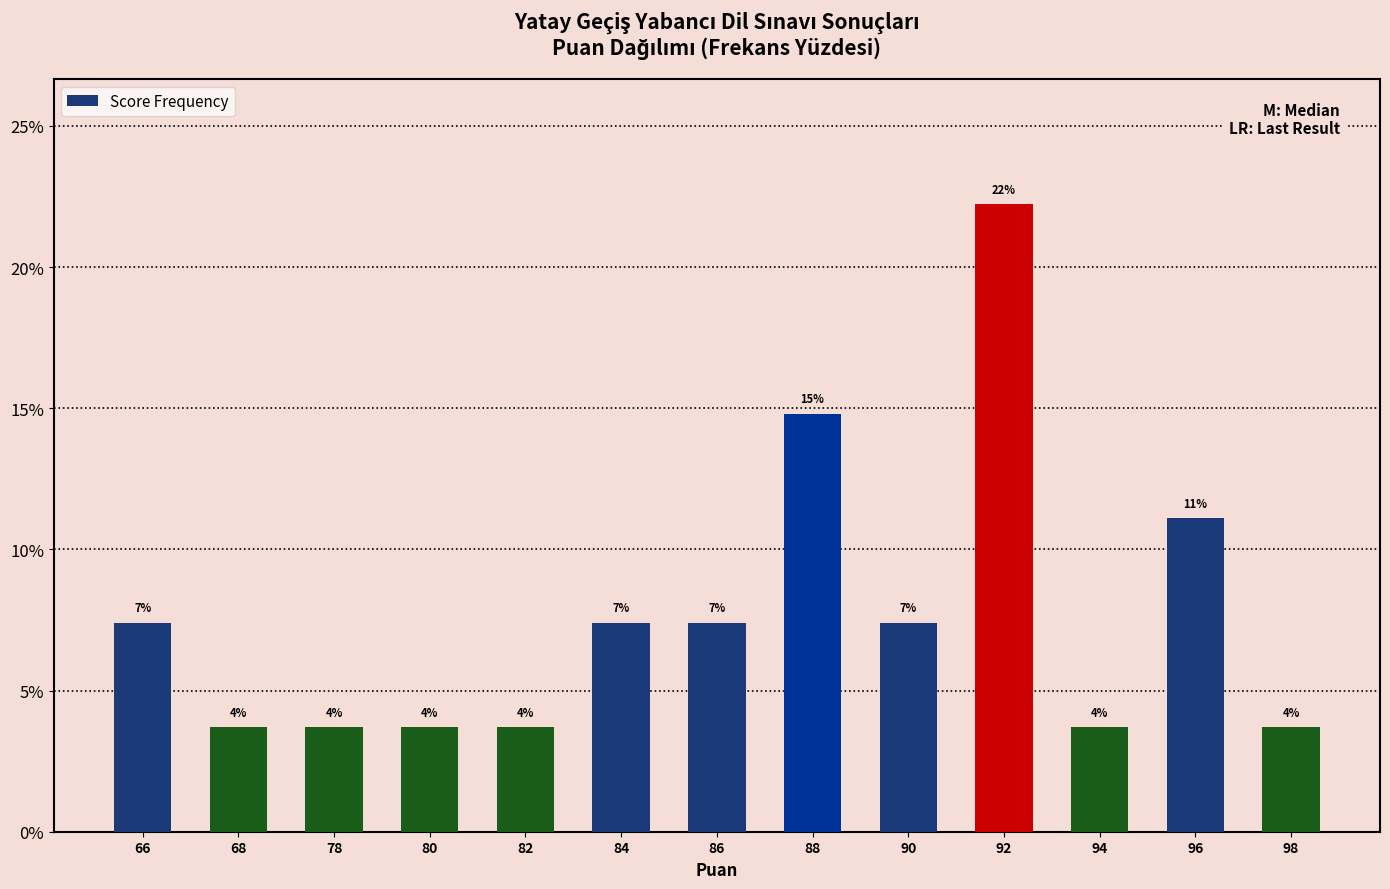

Which has a higher value, 92 or 82?

92